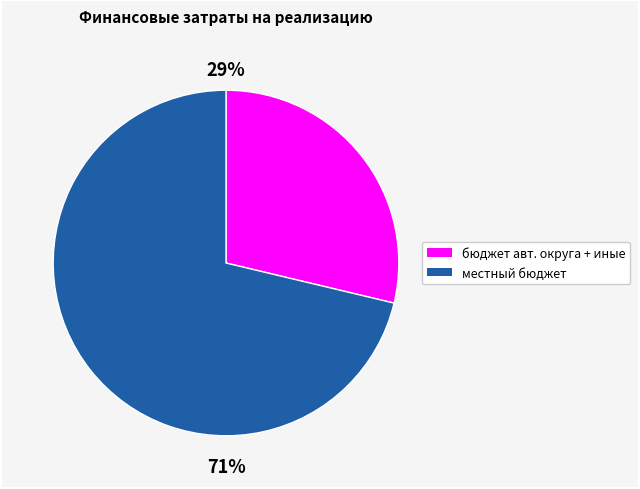

Is there any slice that represents more than half of the pie?

Yes